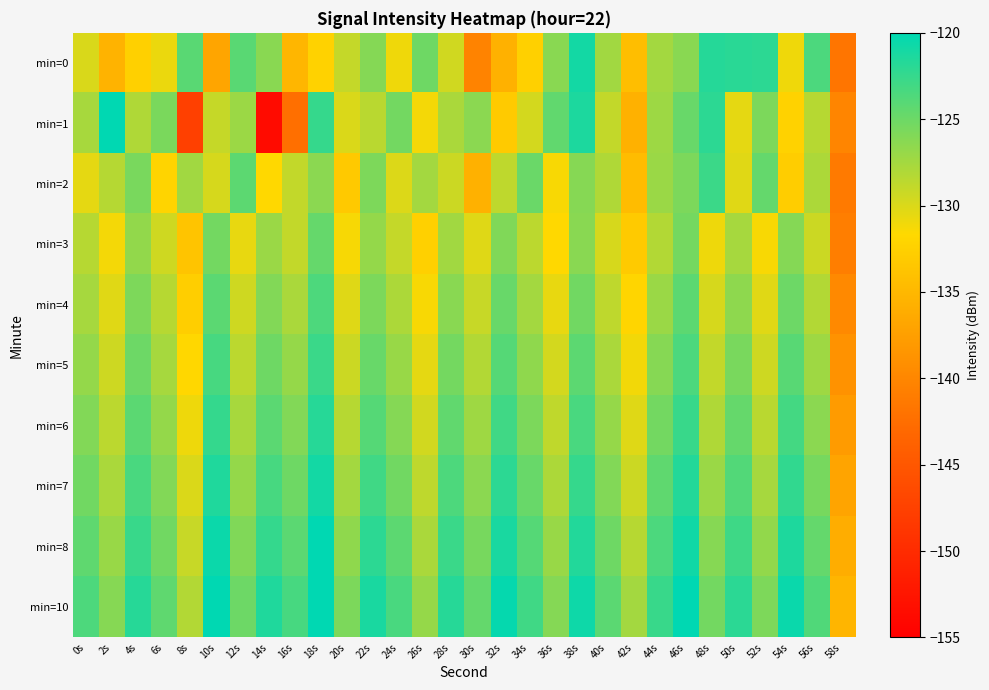

What is the greatest value displayed?

-119.1